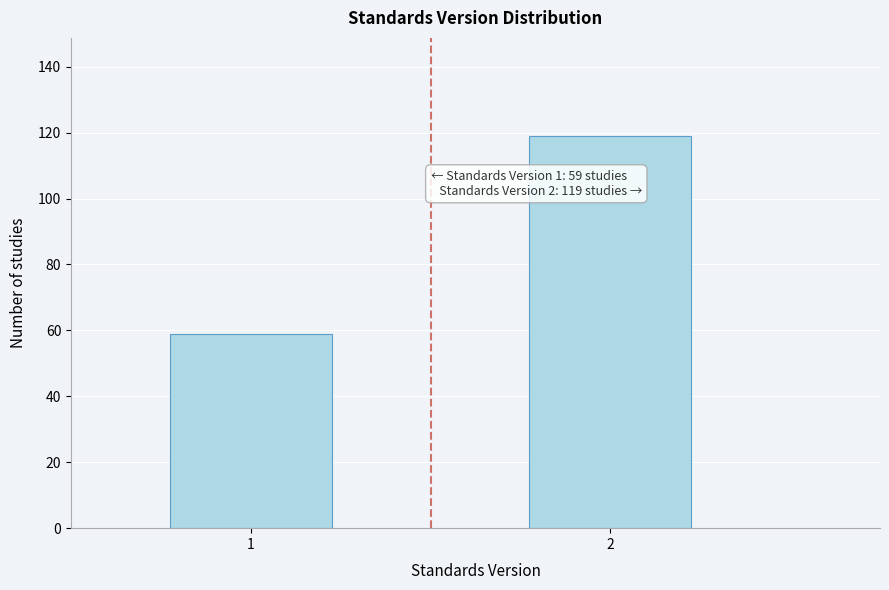

Reading left to right, extract all data points from this chart.

1=59	2=119